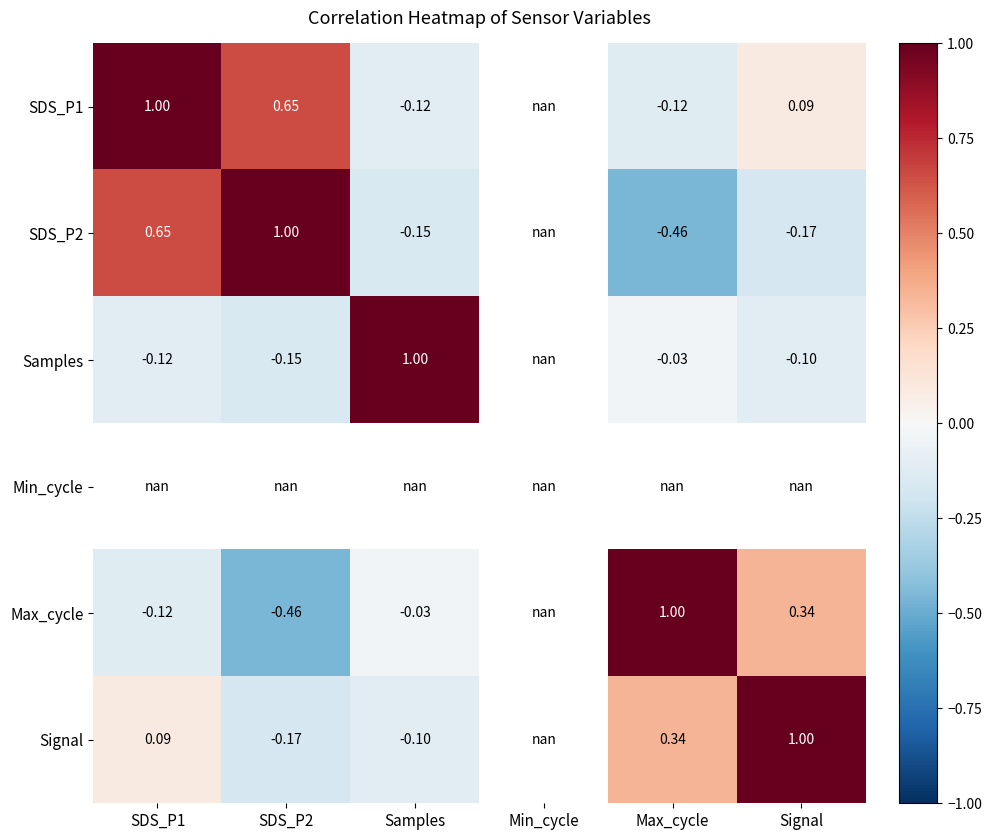

Count the number of data series in this chart.

6